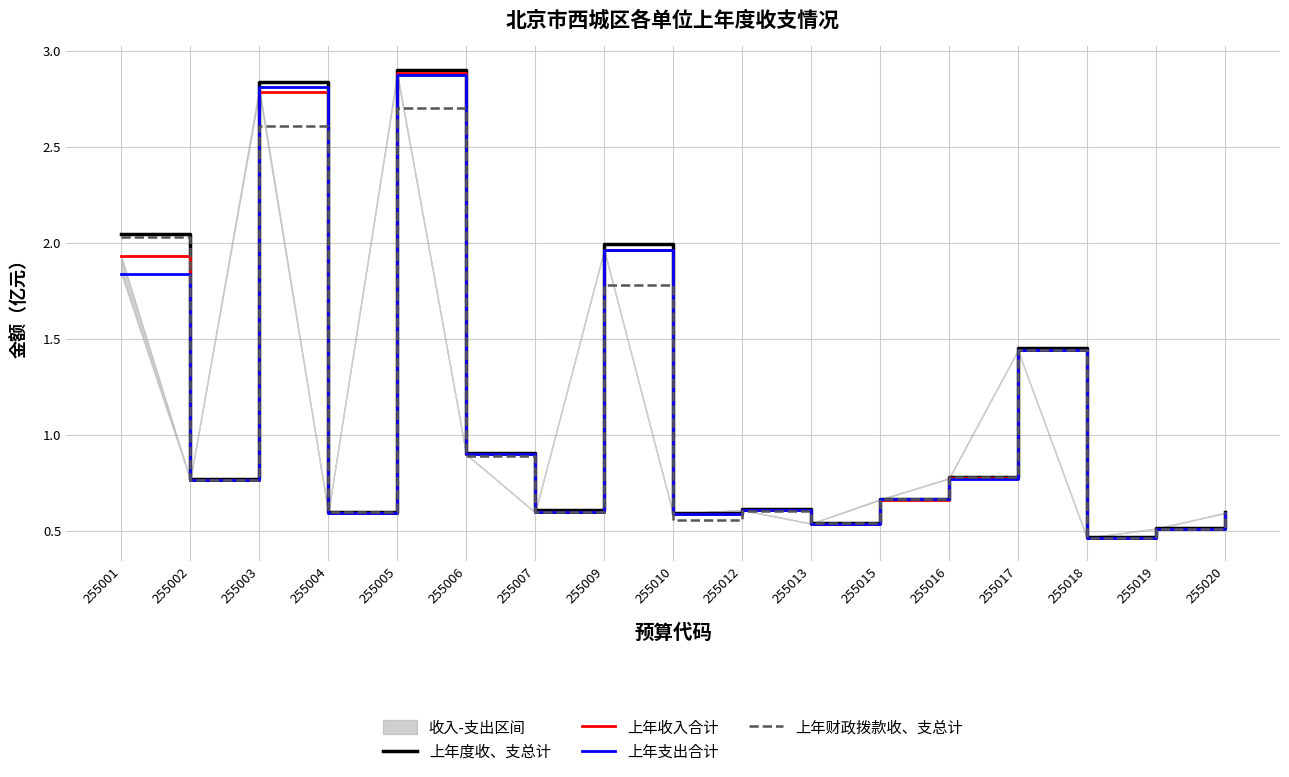

True or false: 上年度收、支总计 has a value of 0.2 at 255010.

False